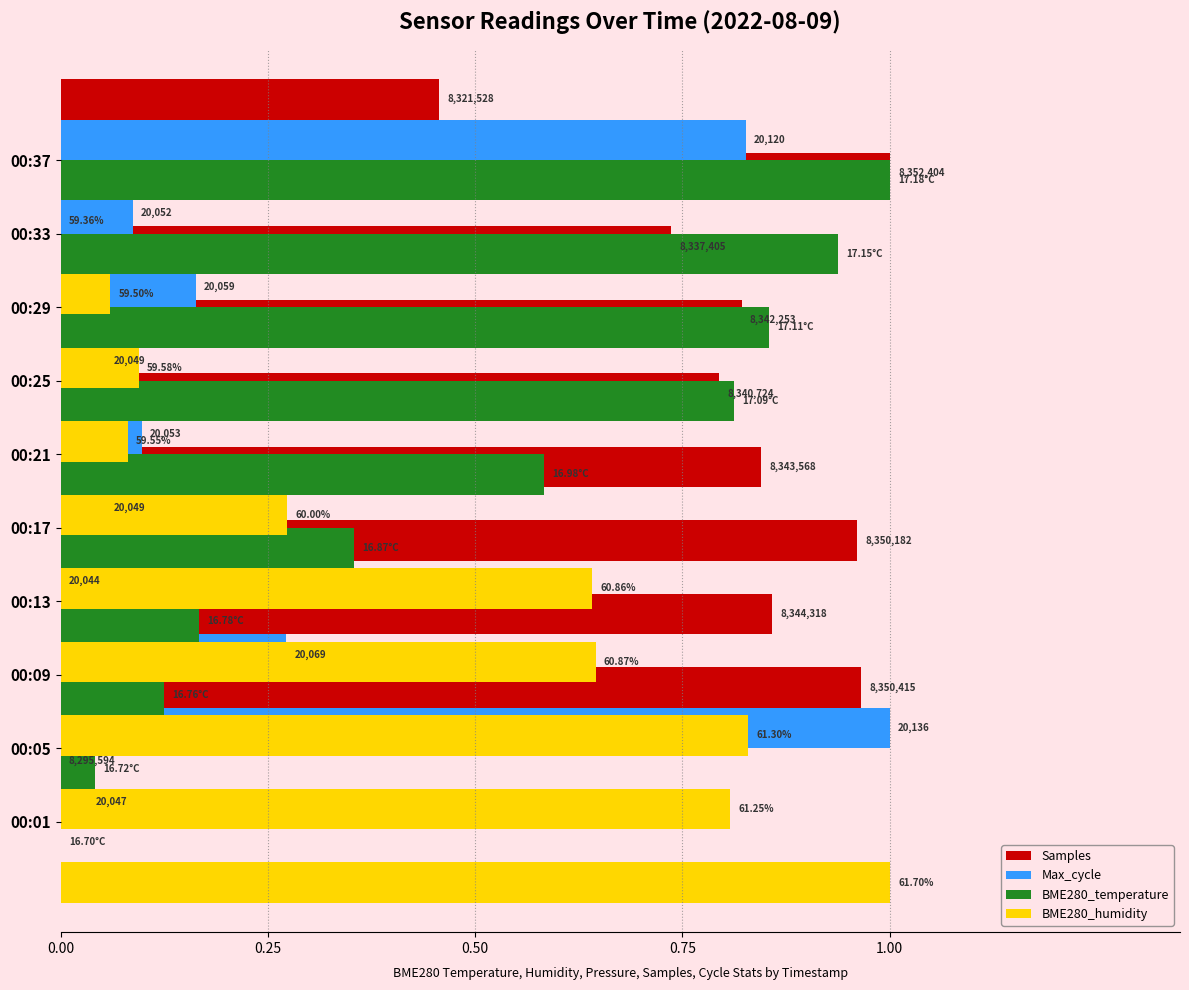

Are the bars horizontal?

Yes